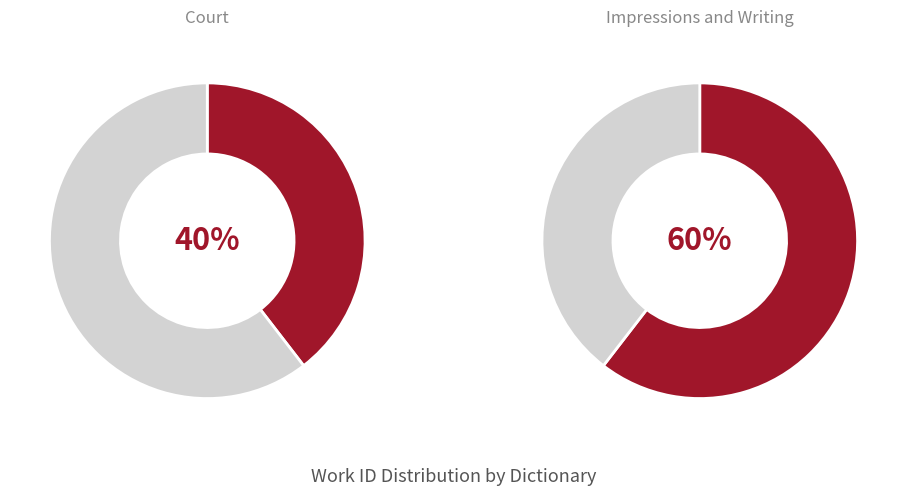

What percentage is the Impressions and Writing slice, to the nearest percent?

60%